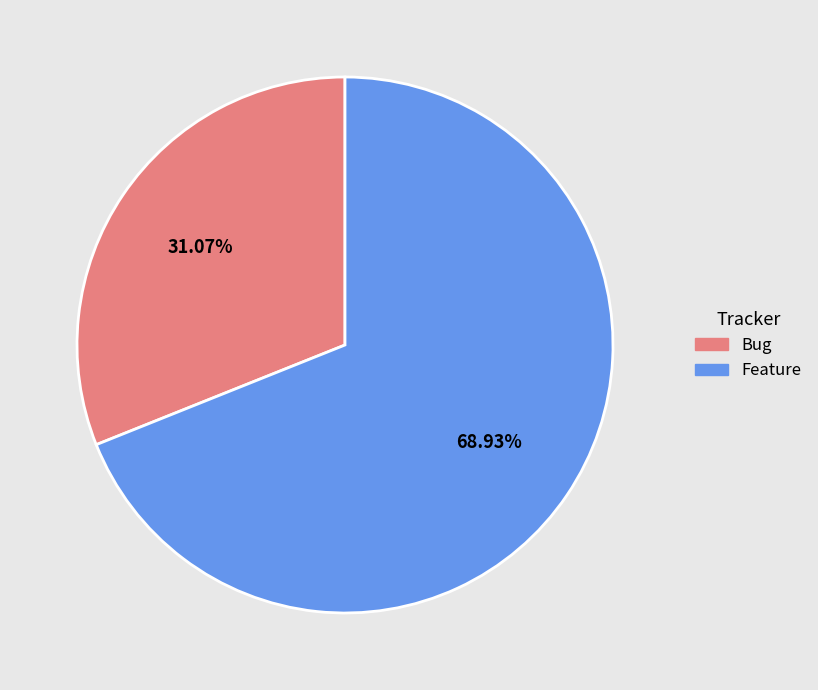

Does any single category account for the majority?

Yes